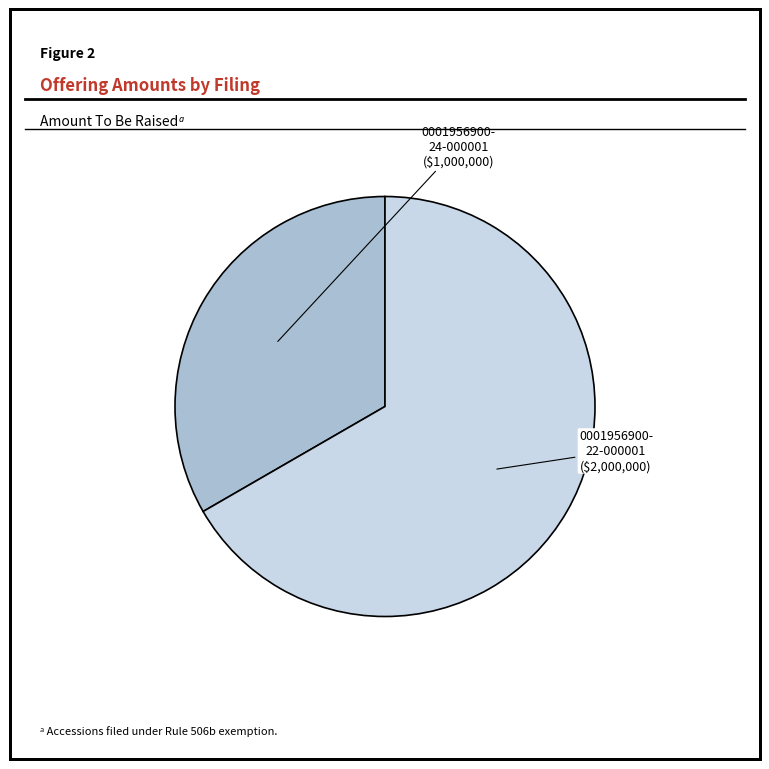

Does any single category account for the majority?

Yes